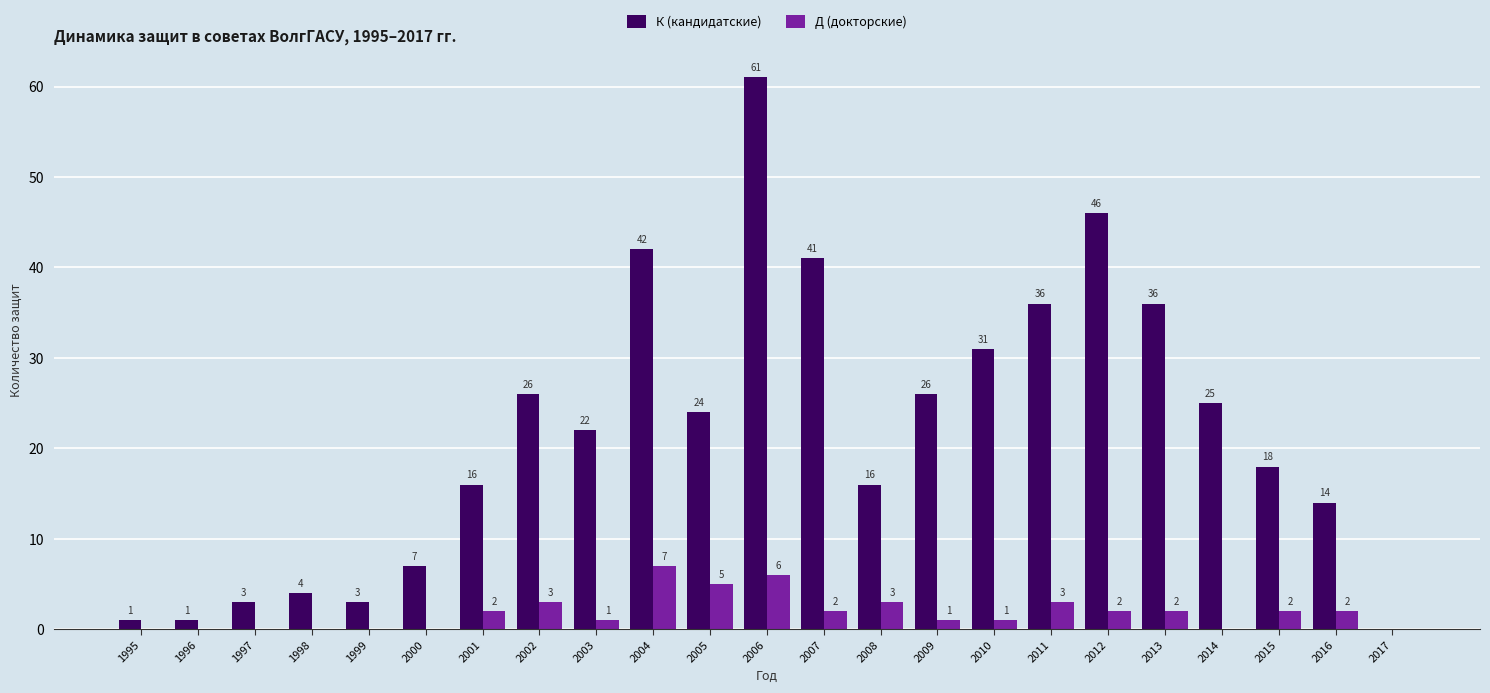

What is the sum of the К (кандидатские) values at 2017 and 2008?

16